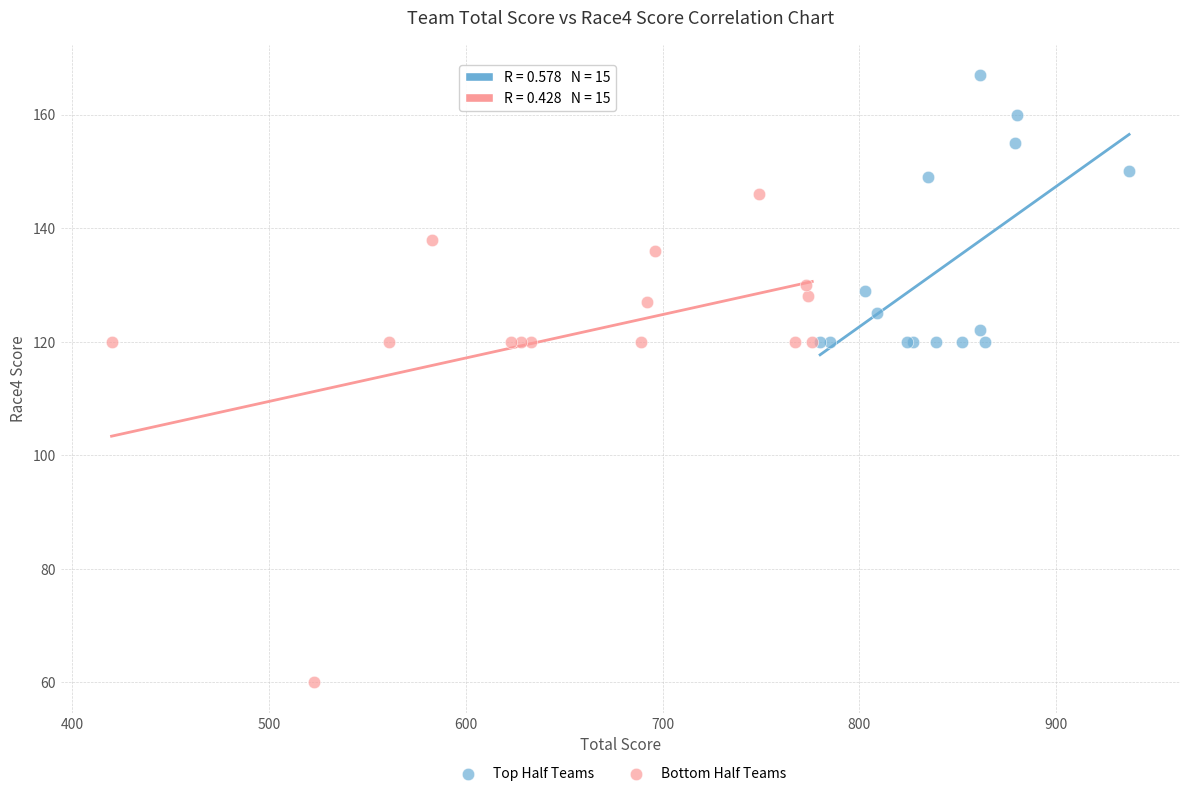

What are all the series names shown in the legend?

Top Half Teams, Bottom Half Teams